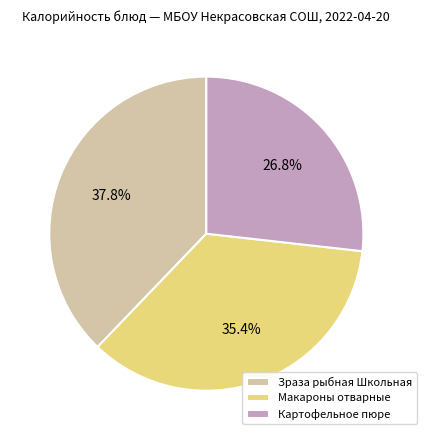

Which category has the biggest portion of the pie?

Зраза рыбная Школьная